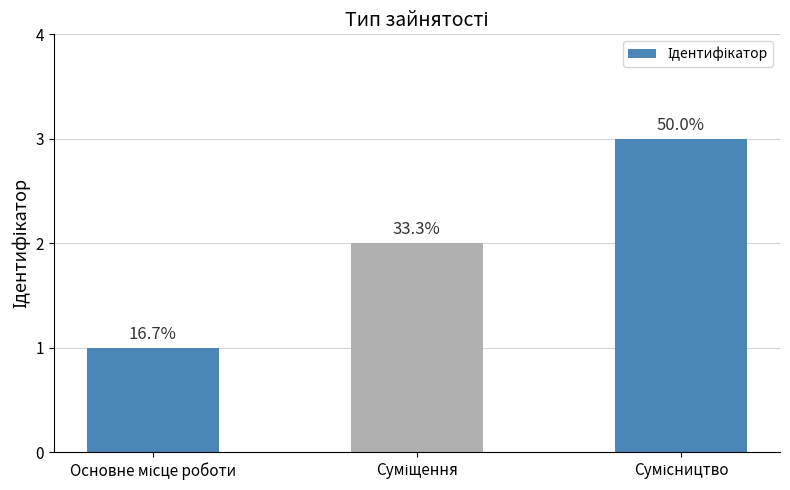

Reading left to right, extract all data points from this chart.

Основне місце роботи=1	Суміщення=2	Сумісництво=3